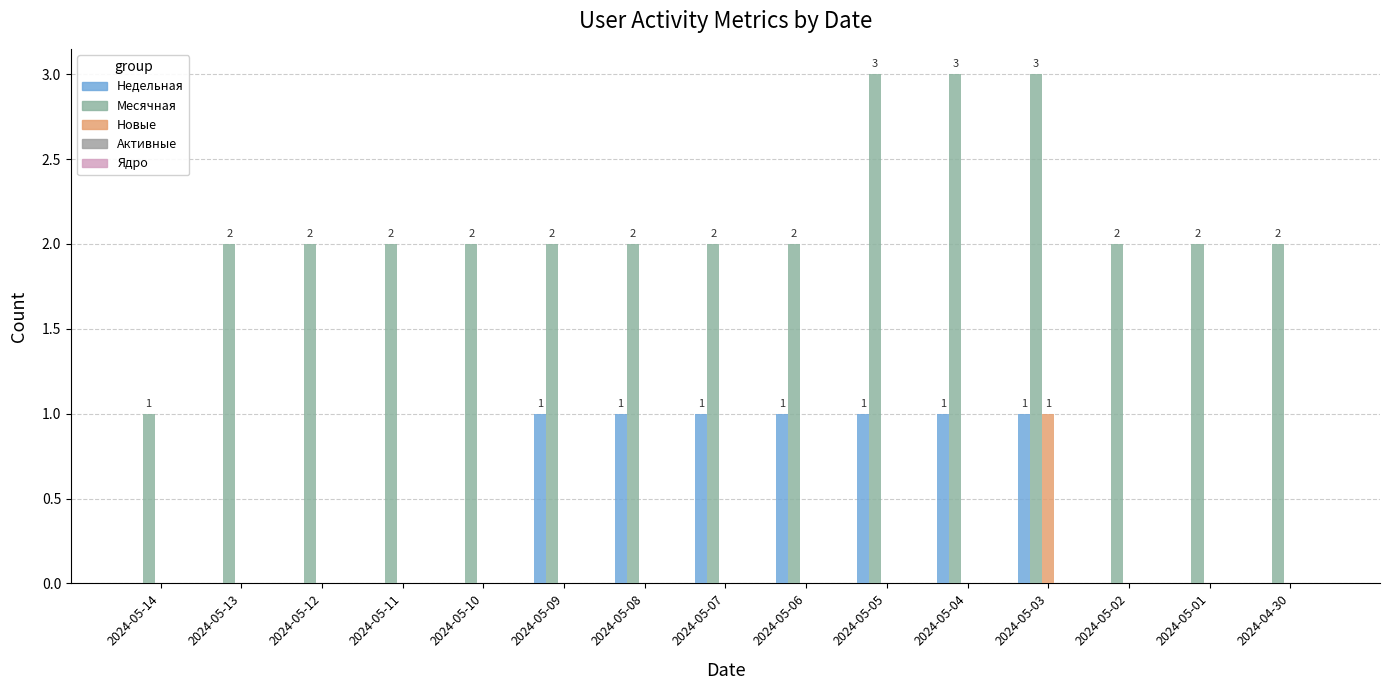

Count the Недельная values in the range 0 to 1.

15